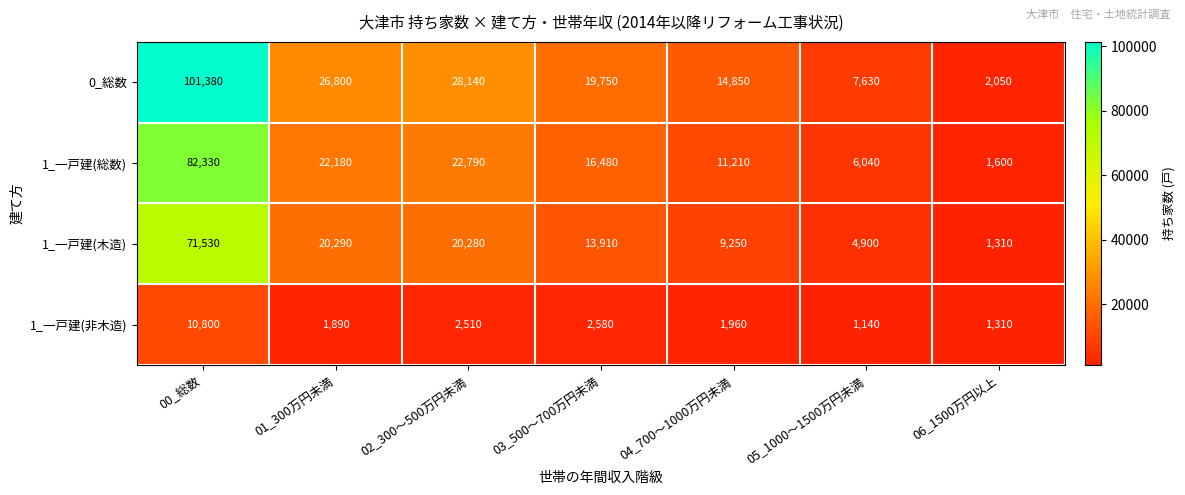

Which series changed the most between 01_300万円未満 and 02_300～500万円未満?

0_総数